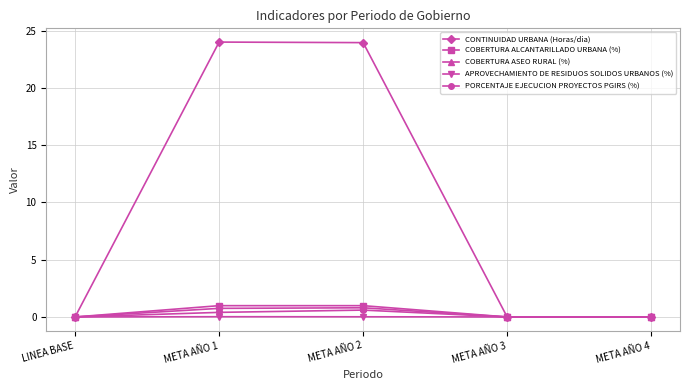

The value of CONTINUIDAD URBANA (Horas/dia) at META AÑO 4 is 8.8. True or false?

False